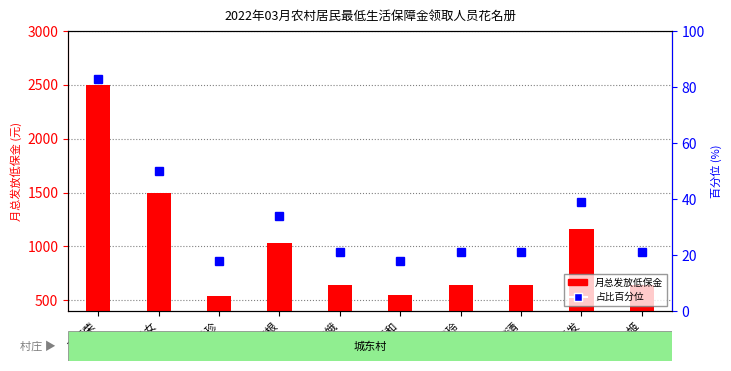

Rank the categories by 月总发放低保金 value from highest to lowest.

王炳荣, 张毛女, 饶运发, 吴培根, 陈妹娥, 曾荣玲, 廖清, 叶生姬, 刘清和, 黄秀珍